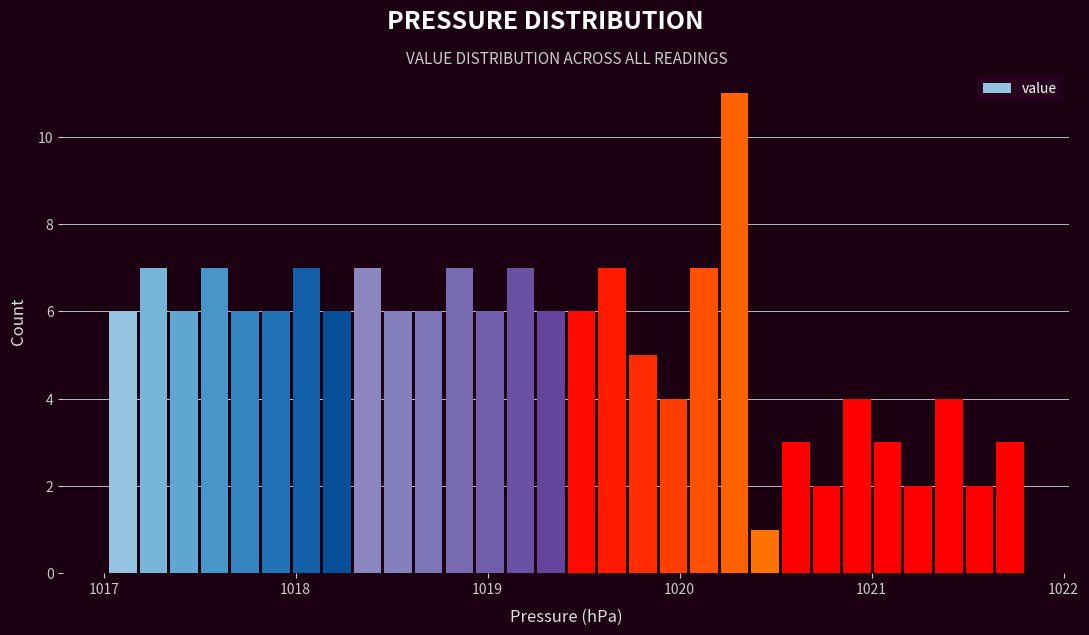

Read against the x-axis, roughly where is the centre of the tallest bar?

1020.3